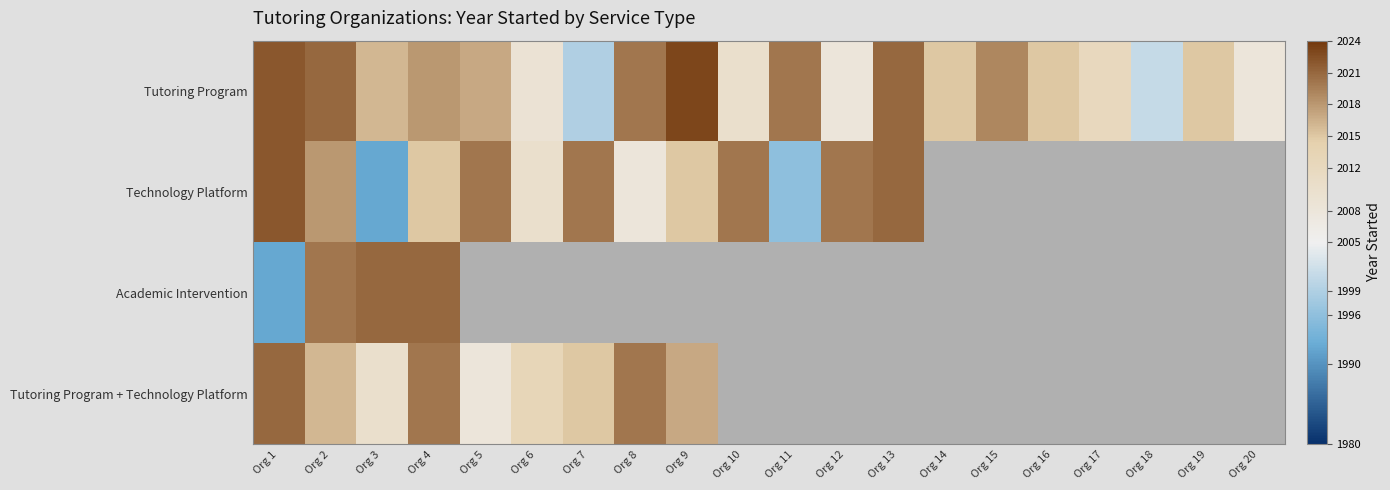

Which series has the largest total across all categories?

Tutoring Program